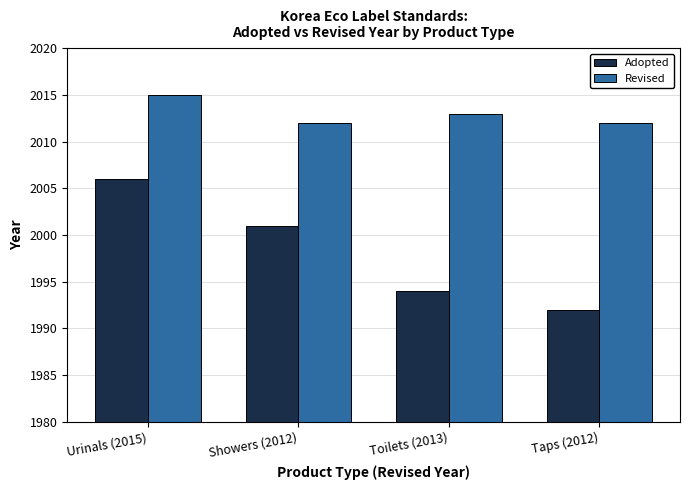

Is the value of Adopted at Urinals (2015) greater than the value of Revised at Showers (2012)?

No